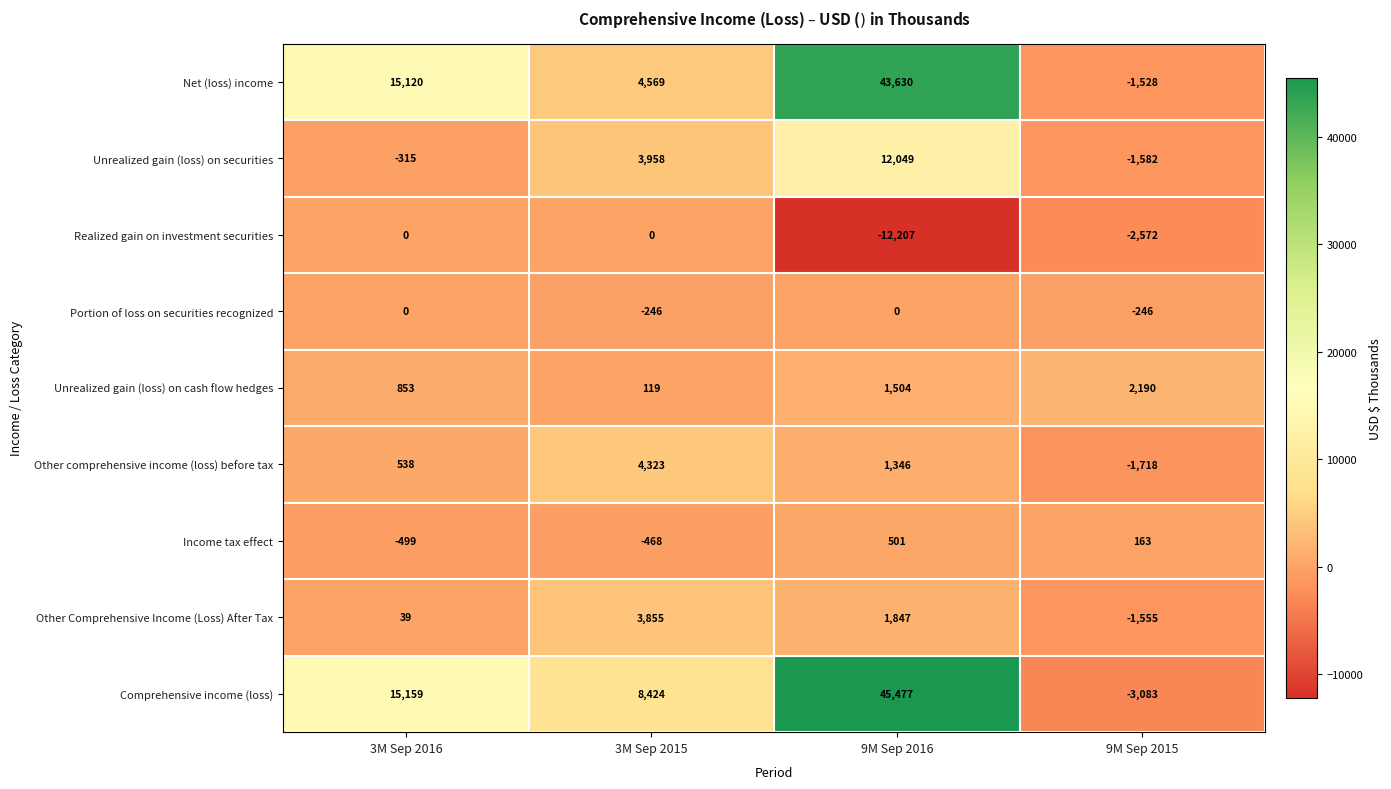

True or false: Income tax effect has a value of 746 at 9M Sep 2016.

False